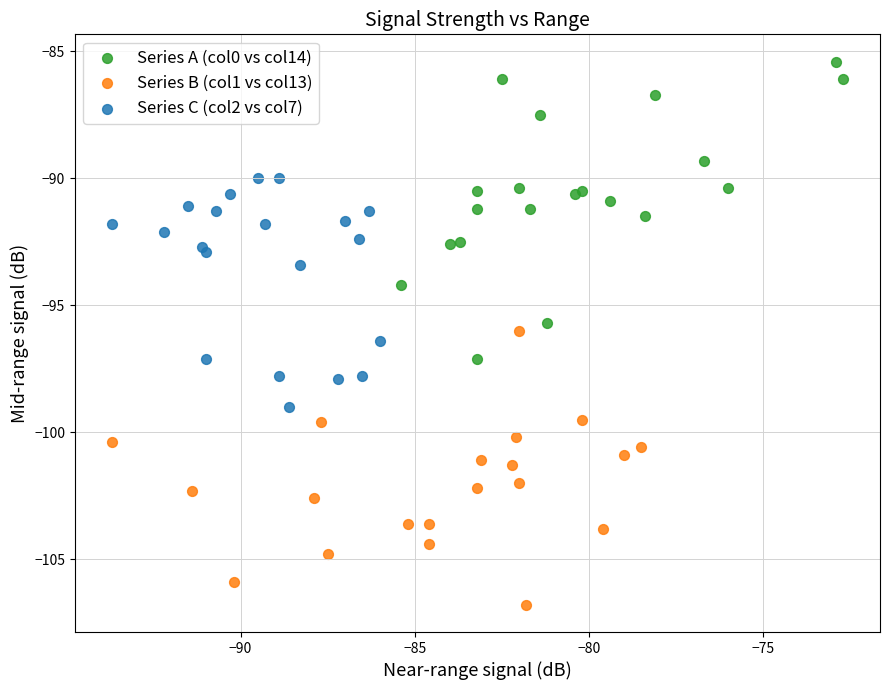

What are all the series names shown in the legend?

Series A (col0 vs col14), Series B (col1 vs col13), Series C (col2 vs col7)